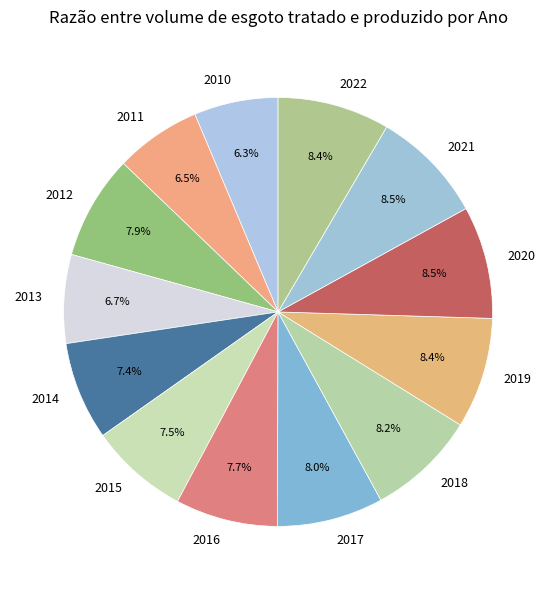

Combined, what portion of the pie is 2011 and 2017?

14.5%